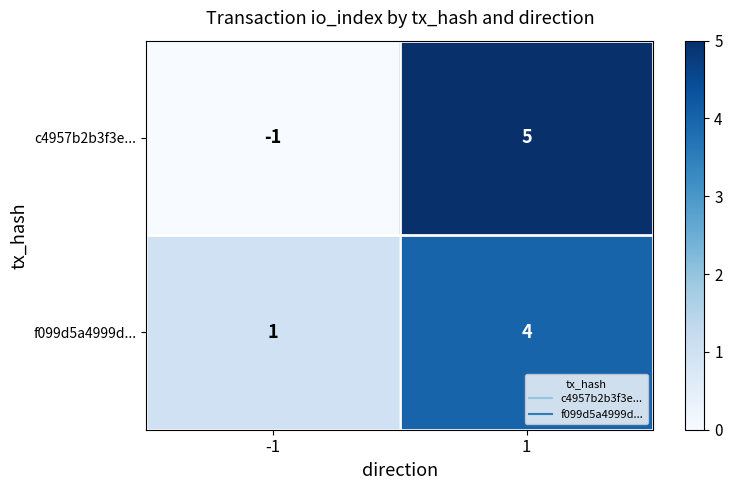

Which series has the largest range (max minus min)?

c4957b2b3f3e...